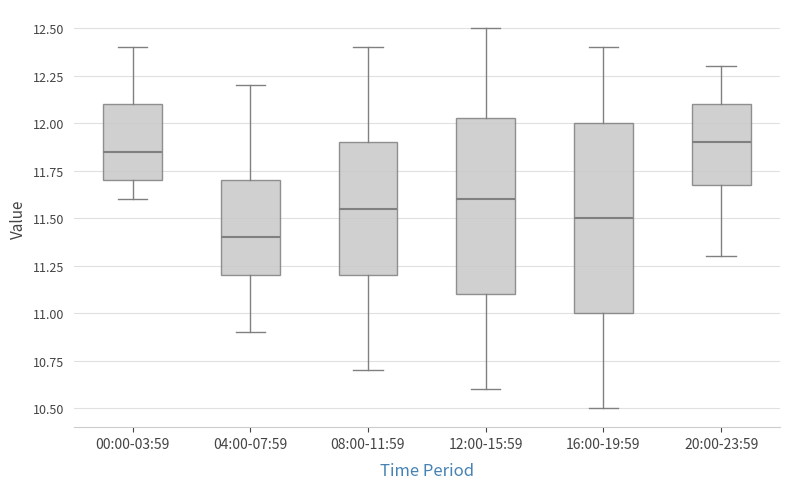

Reading left to right, read every box against the y-axis: the position of its median line, the range the box covers, and the ends of its whiskers. The values are not printed on the chart, so give them approximately, as read against the axis.

00:00-03:59: median 11.85, box 11.70 to 12.10, whiskers 11.60 to 12.40
04:00-07:59: median 11.40, box 11.20 to 11.70, whiskers 10.90 to 12.20
08:00-11:59: median 11.55, box 11.20 to 11.90, whiskers 10.70 to 12.40
12:00-15:59: median 11.60, box 11.10 to 12.05, whiskers 10.60 to 12.50
16:00-19:59: median 11.50, box 11.00 to 12.00, whiskers 10.50 to 12.40
20:00-23:59: median 11.90, box 11.70 to 12.10, whiskers 11.30 to 12.30